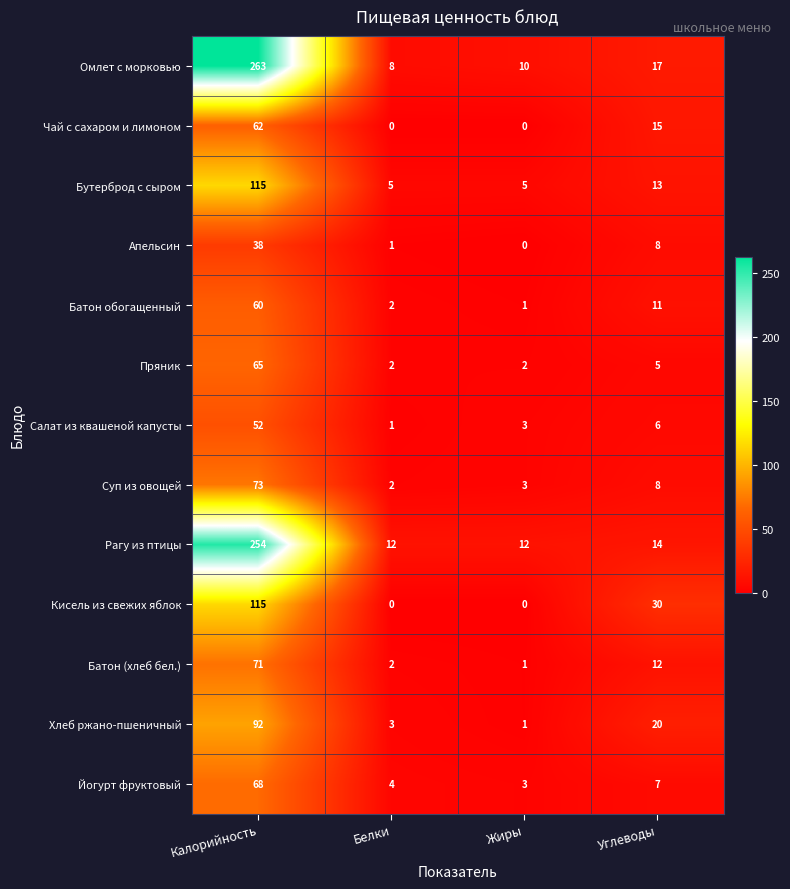

What is the average value of the Кисель из свежих яблок series?

36